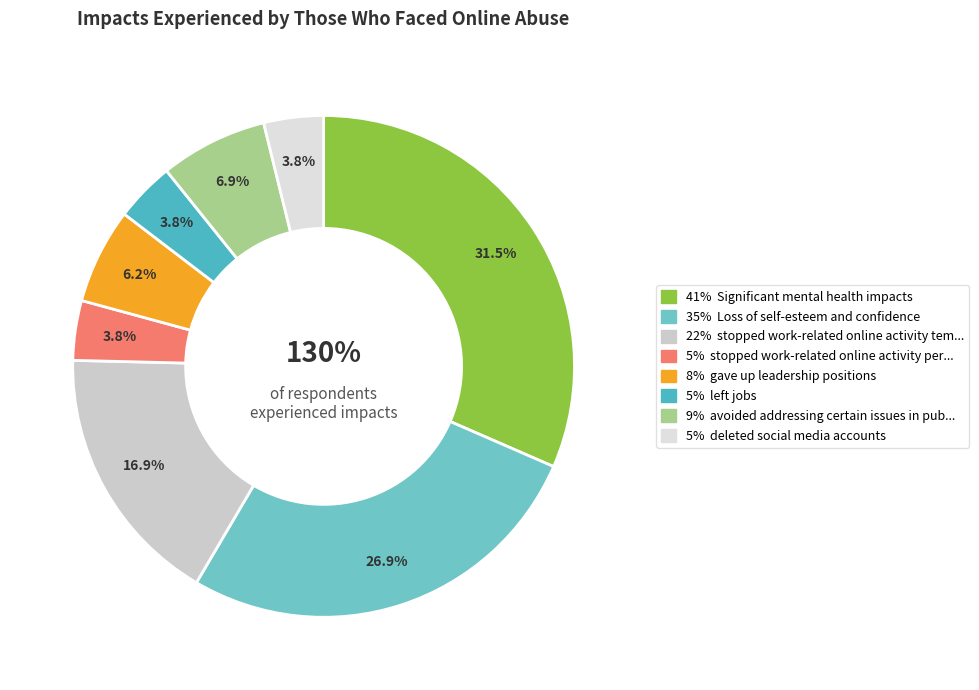

What is the largest slice in the pie chart?

Significant mental health impacts